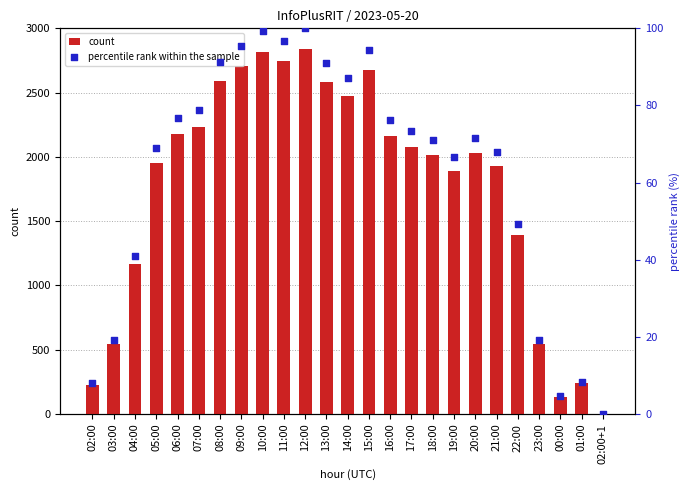

What is the total value across all series at 05:00?

2025.0